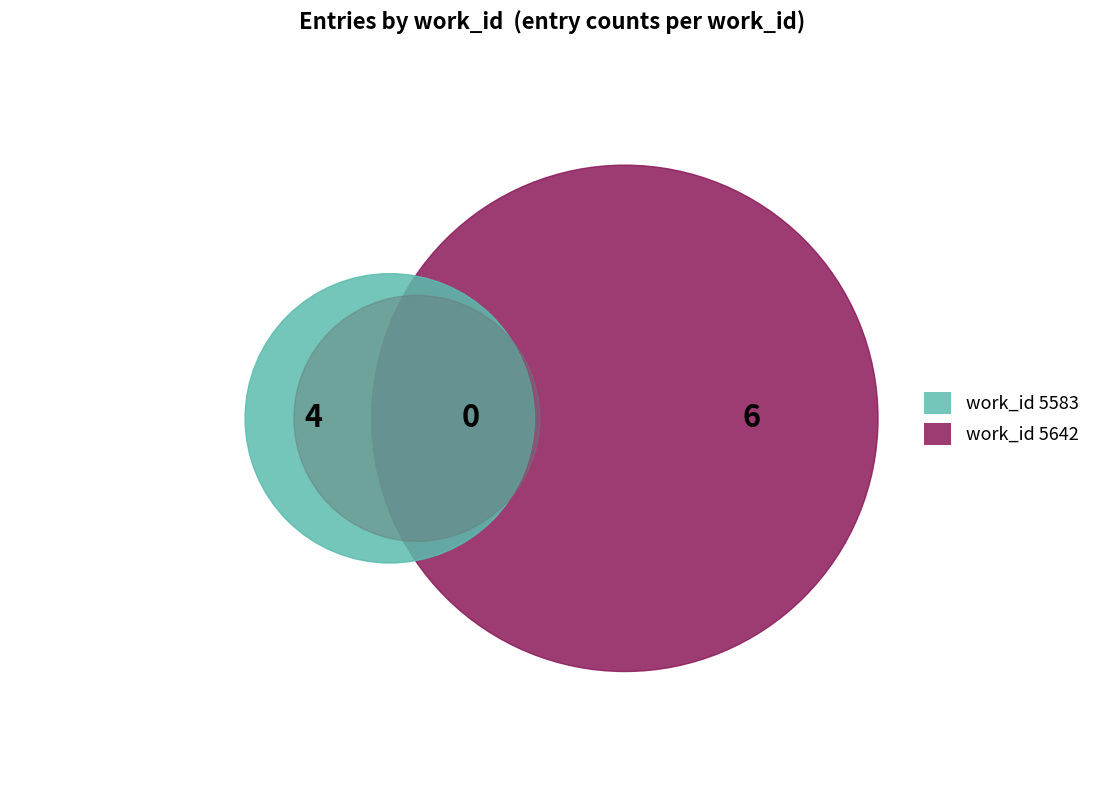

What is the largest slice in the pie chart?

5642